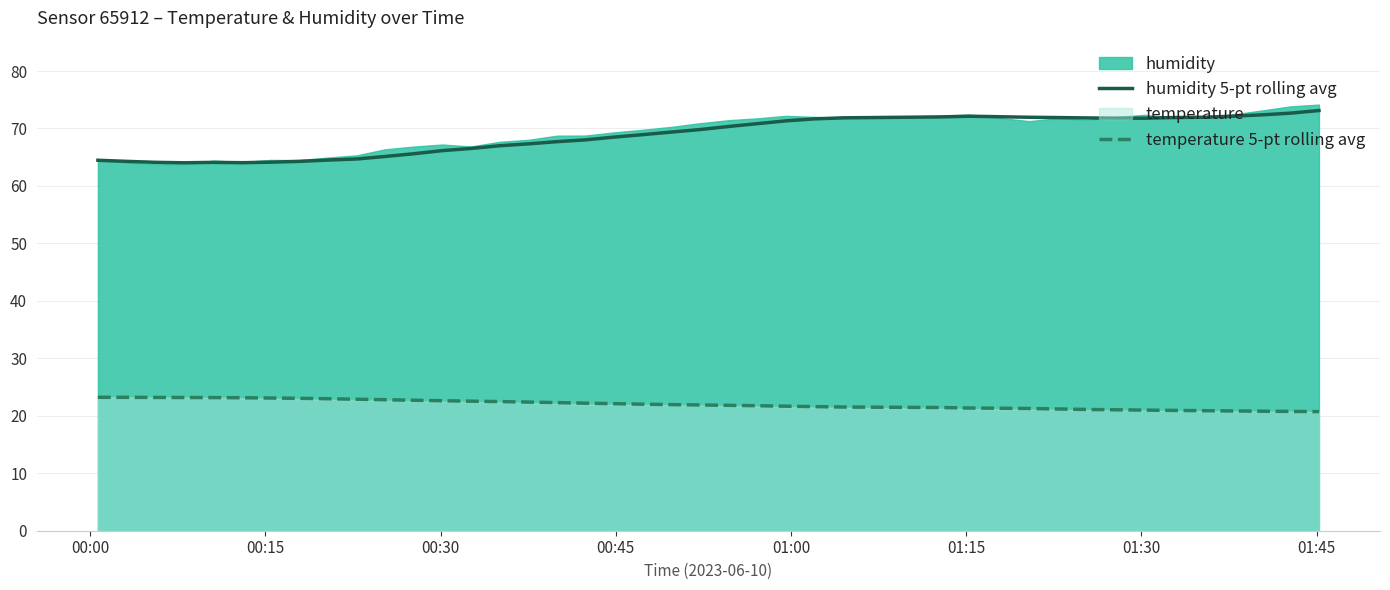

True or false: temperature 5-pt rolling avg has more than 0 interior local peaks.

False